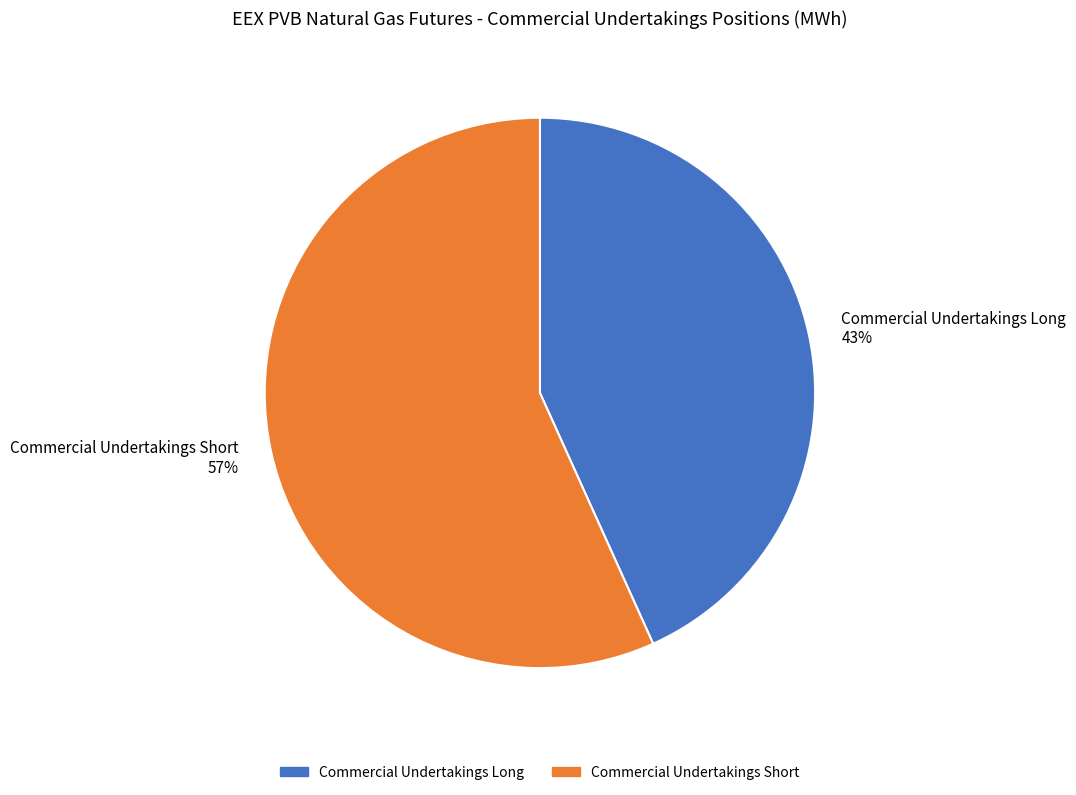

Do Commercial Undertakings Short 57% and Commercial Undertakings Long 43% together represent more than half of the pie?

Yes